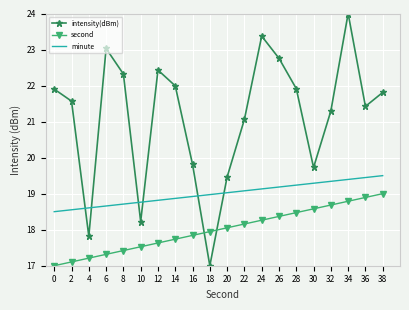

How many values in the second series exceed 18?

10